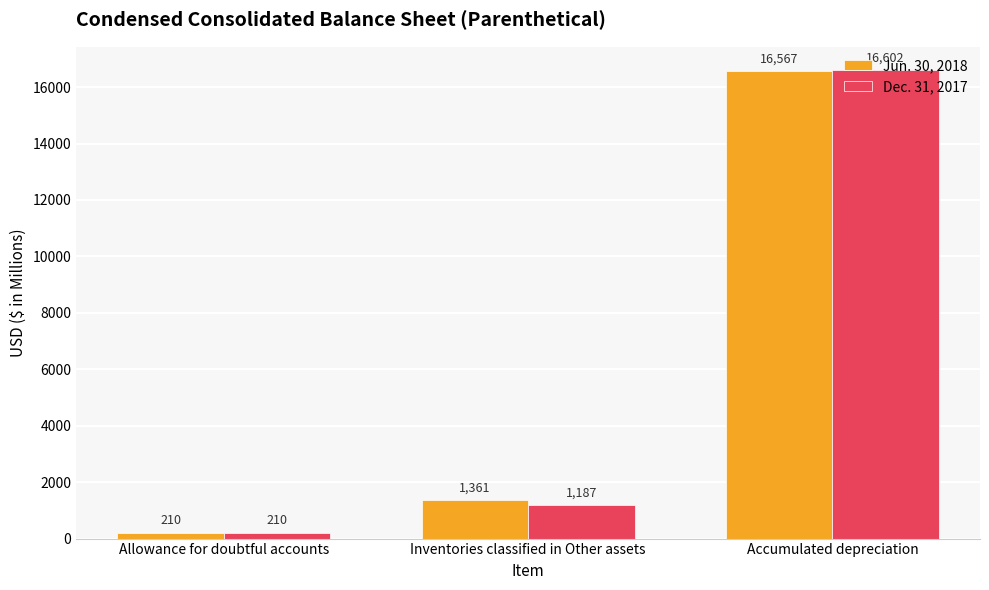

Is the value of Dec. 31, 2017 at Inventories classified in Other assets greater than the value of Jun. 30, 2018 at Allowance for doubtful accounts?

Yes